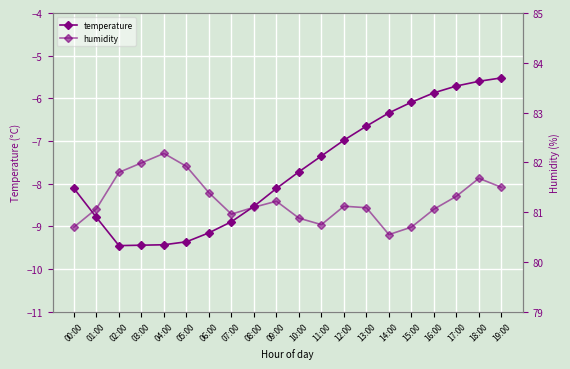

Reading left to right, extract all data points from this chart.

temperature: 00:00=-8.1	01:00=-8.8	02:00=-9.4	03:00=-9.4	04:00=-9.4	05:00=-9.4	06:00=-9.2	07:00=-8.9	08:00=-8.5	09:00=-8.1	10:00=-7.7	11:00=-7.3	12:00=-7.0	13:00=-6.7	14:00=-6.3	15:00=-6.1	16:00=-5.9	17:00=-5.7	18:00=-5.6	19:00=-5.5
humidity: 00:00=80.7	01:00=81.1	02:00=81.8	03:00=82.0	04:00=82.2	05:00=81.9	06:00=81.4	07:00=81.0	08:00=81.1	09:00=81.2	10:00=80.9	11:00=80.8	12:00=81.1	13:00=81.1	14:00=80.5	15:00=80.7	16:00=81.1	17:00=81.3	18:00=81.7	19:00=81.5